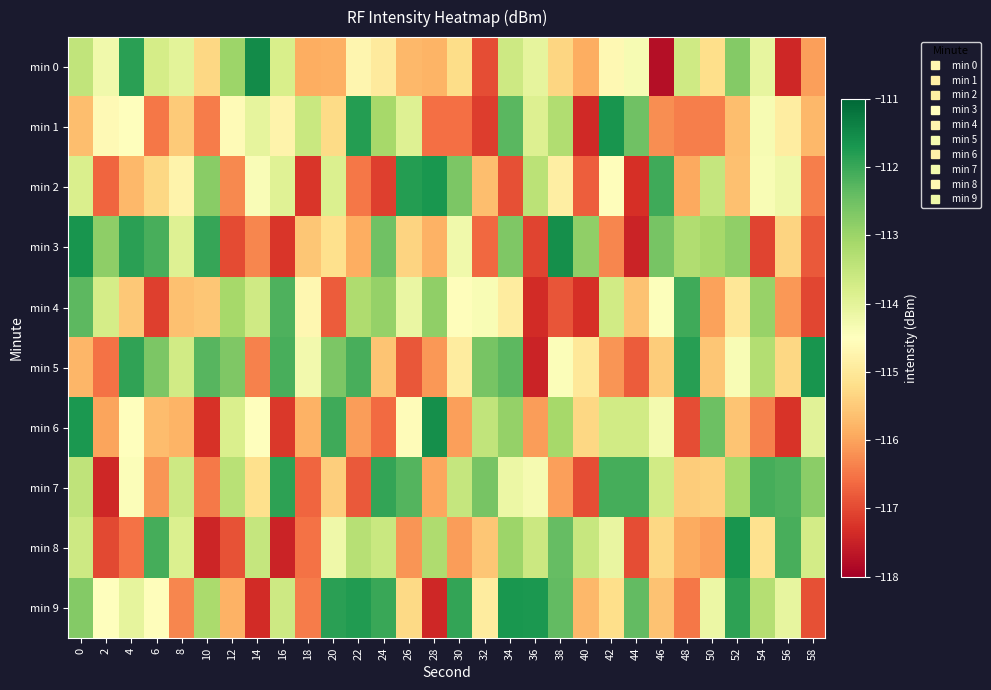

Which series has the widest spread of values?

min 0